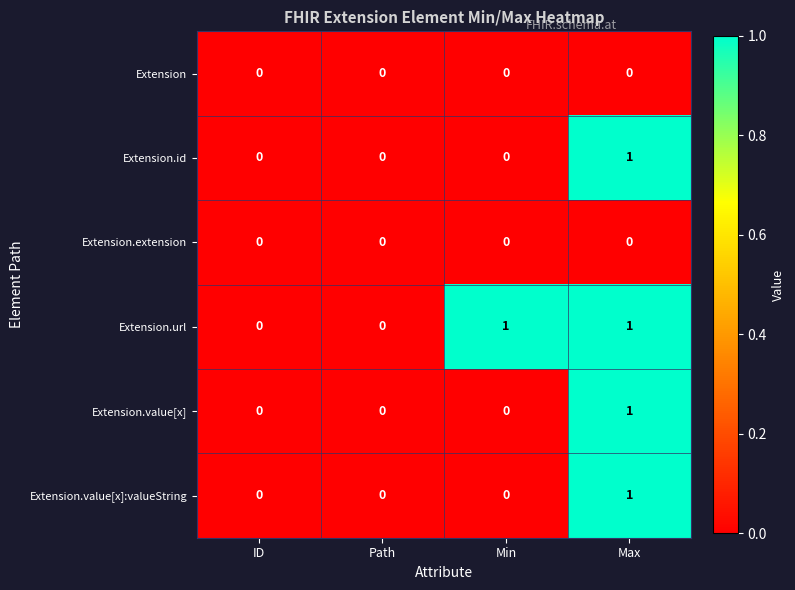

True or false: Extension.value[x]:valueString has a value of 0 at Min.

True